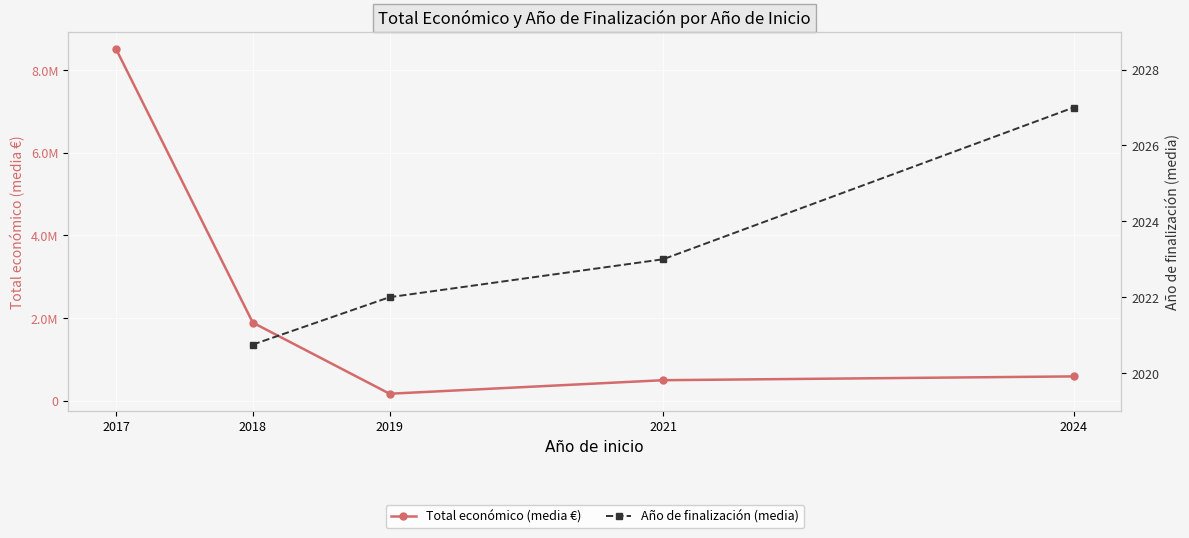

What is the total value across all series at 2019?

167022.0